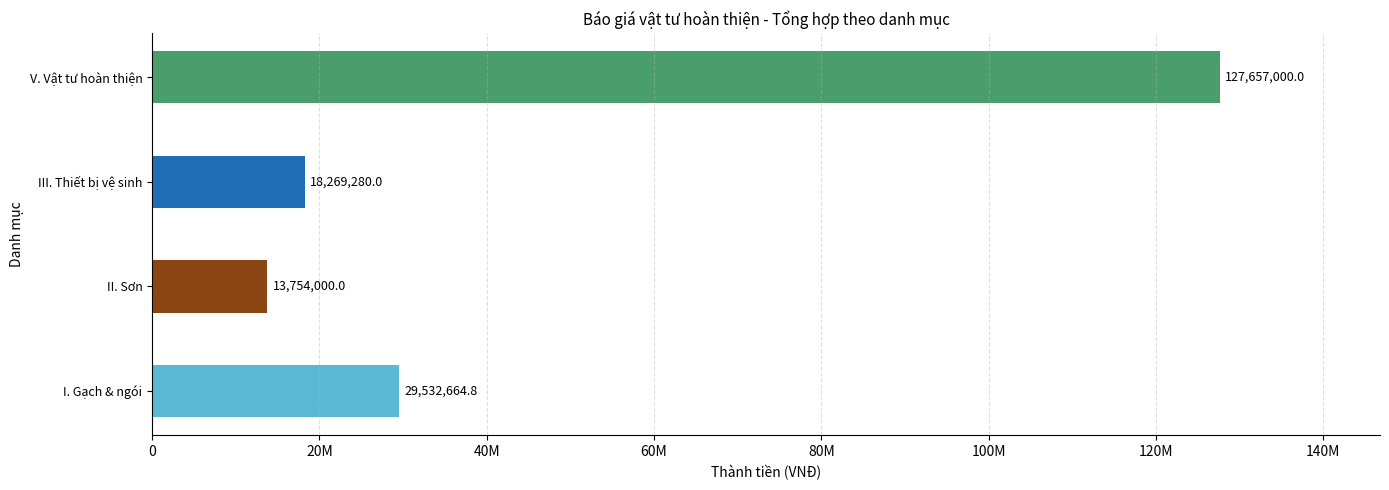

Does the chart contain any negative values?

No